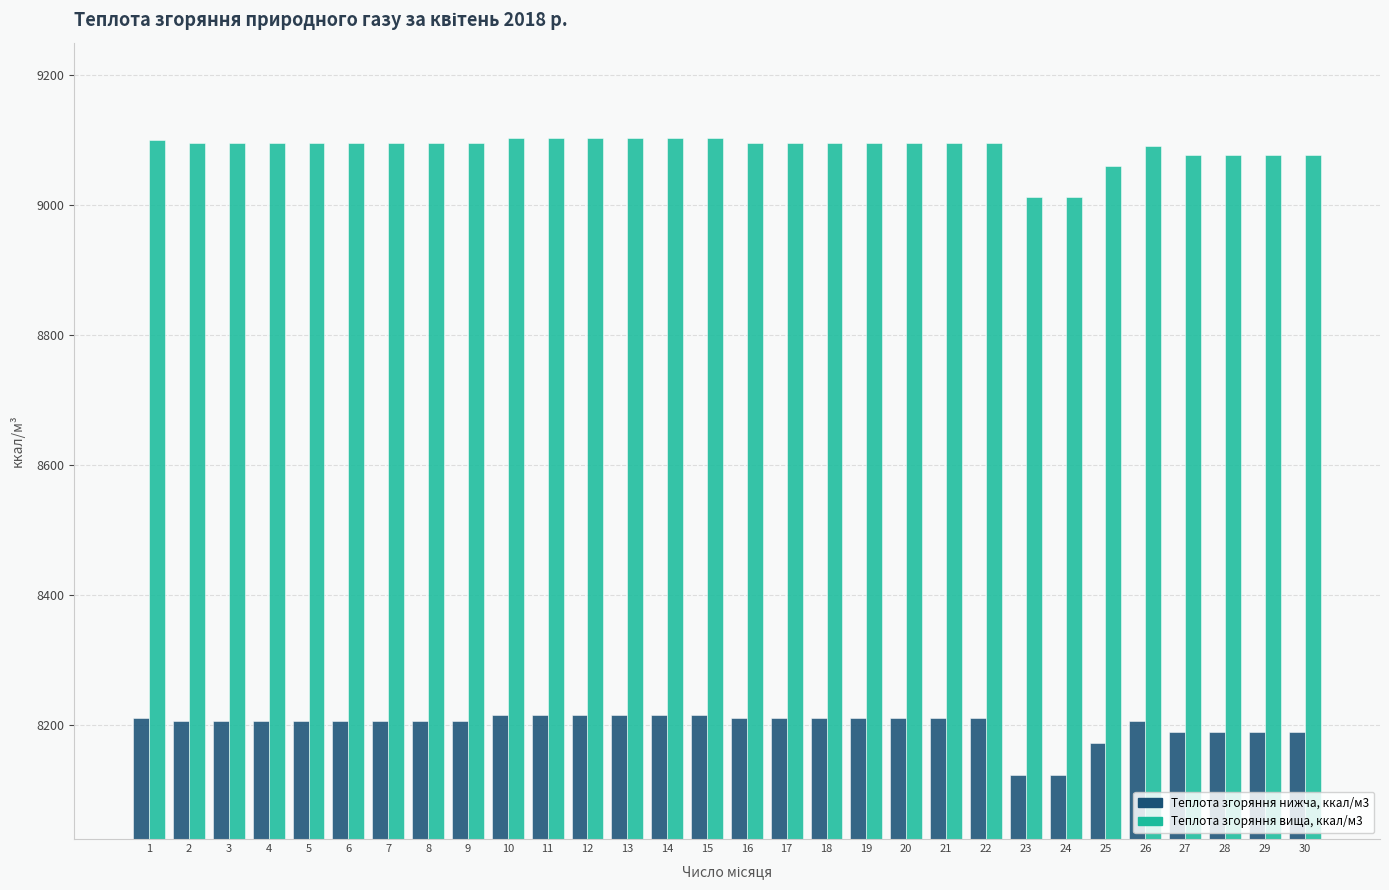

What is the maximum value shown in the chart?

9102.4